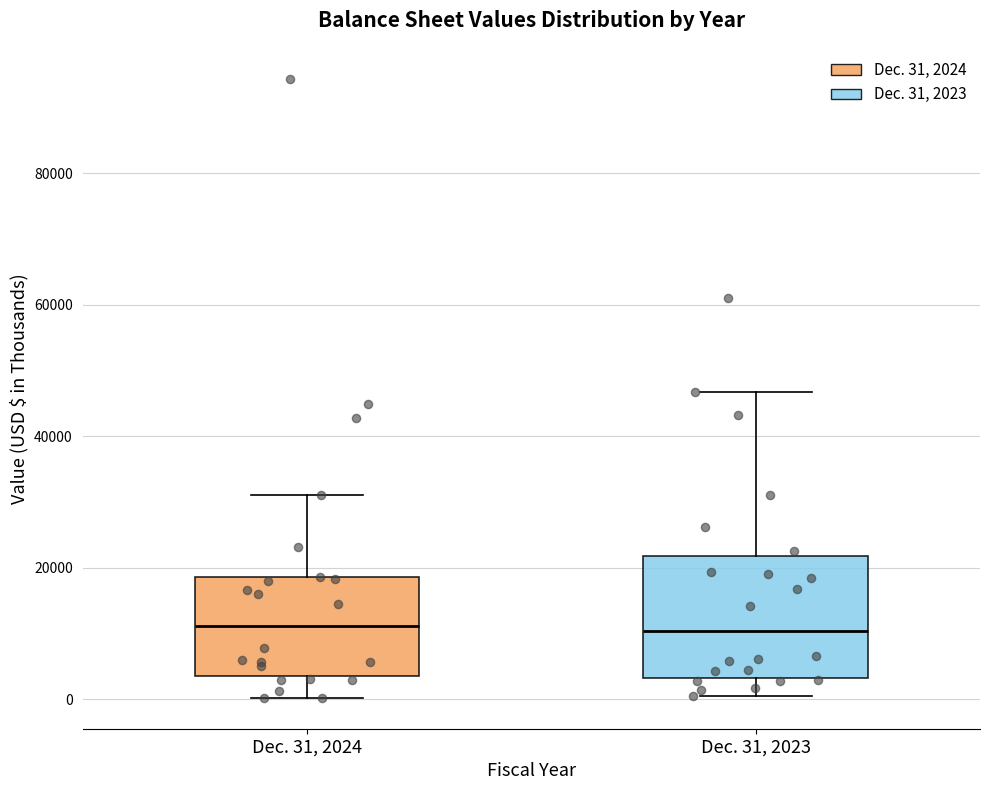

Comparing the boxes themselves (not the whiskers), which one is the tallest?

Dec. 31, 2023